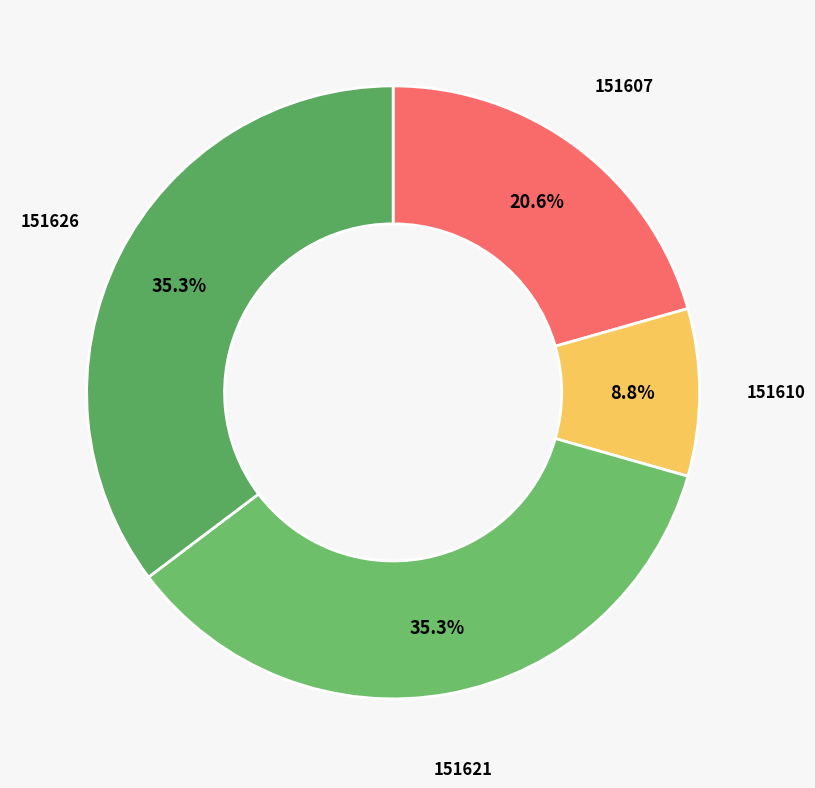

Count the number of slices in the pie.

4